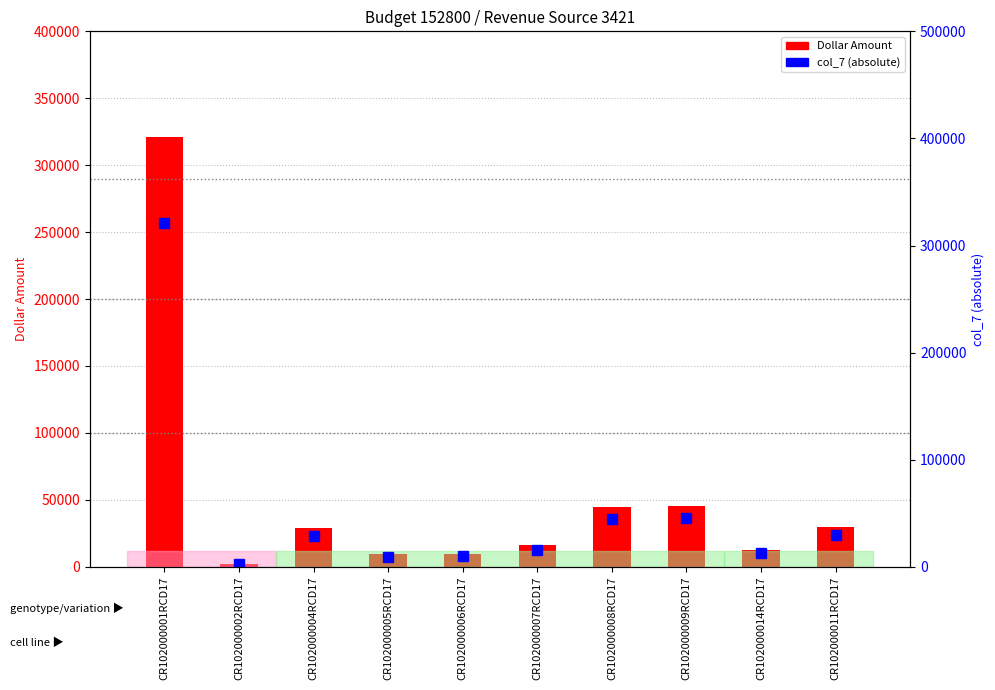

What is the greatest value displayed?

321322.4